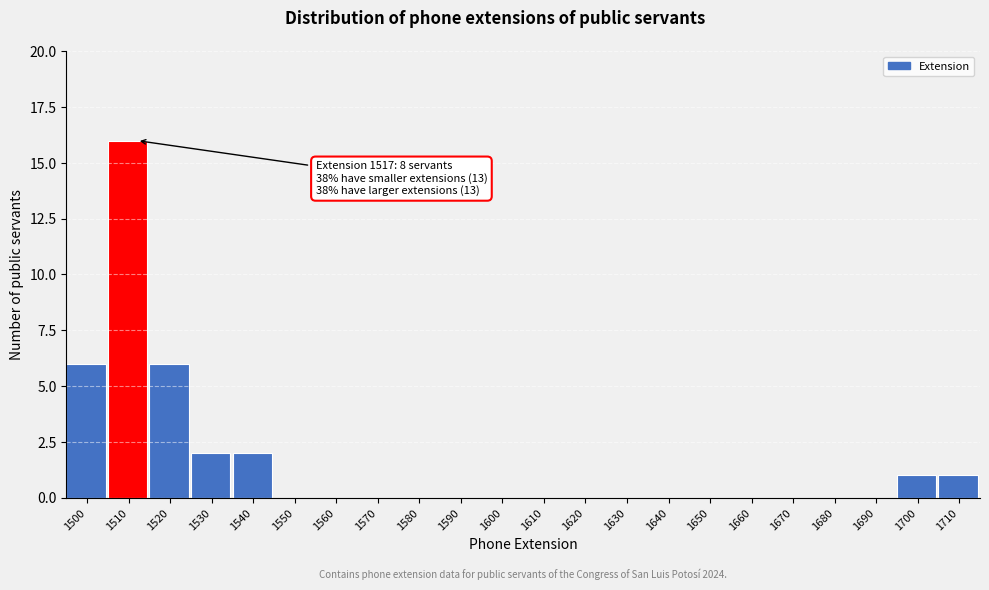

Reading right to left, list all the values displayed in this chart.

1710=1	1700=1	1690=0	1680=0	1670=0	1660=0	1650=0	1640=0	1630=0	1620=0	1610=0	1600=0	1590=0	1580=0	1570=0	1560=0	1550=0	1540=2	1530=2	1520=6	1510=16	1500=6